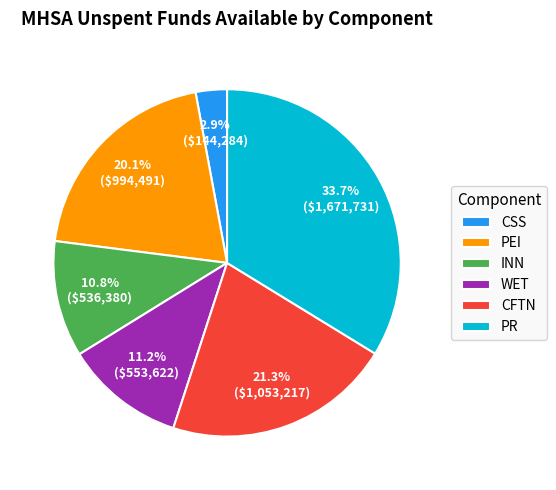

How many segments does this pie chart have?

6